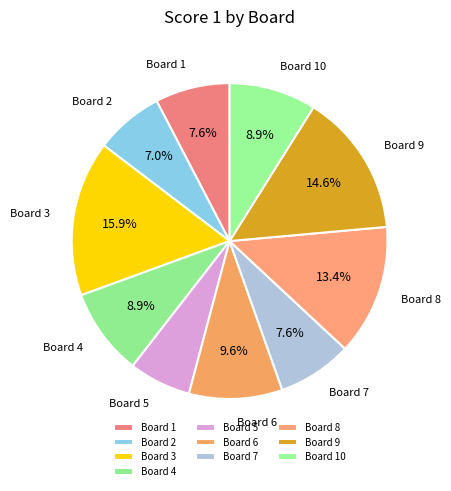

To the nearest percent, what is the combined percentage of Board 5 and Board 6?

16%